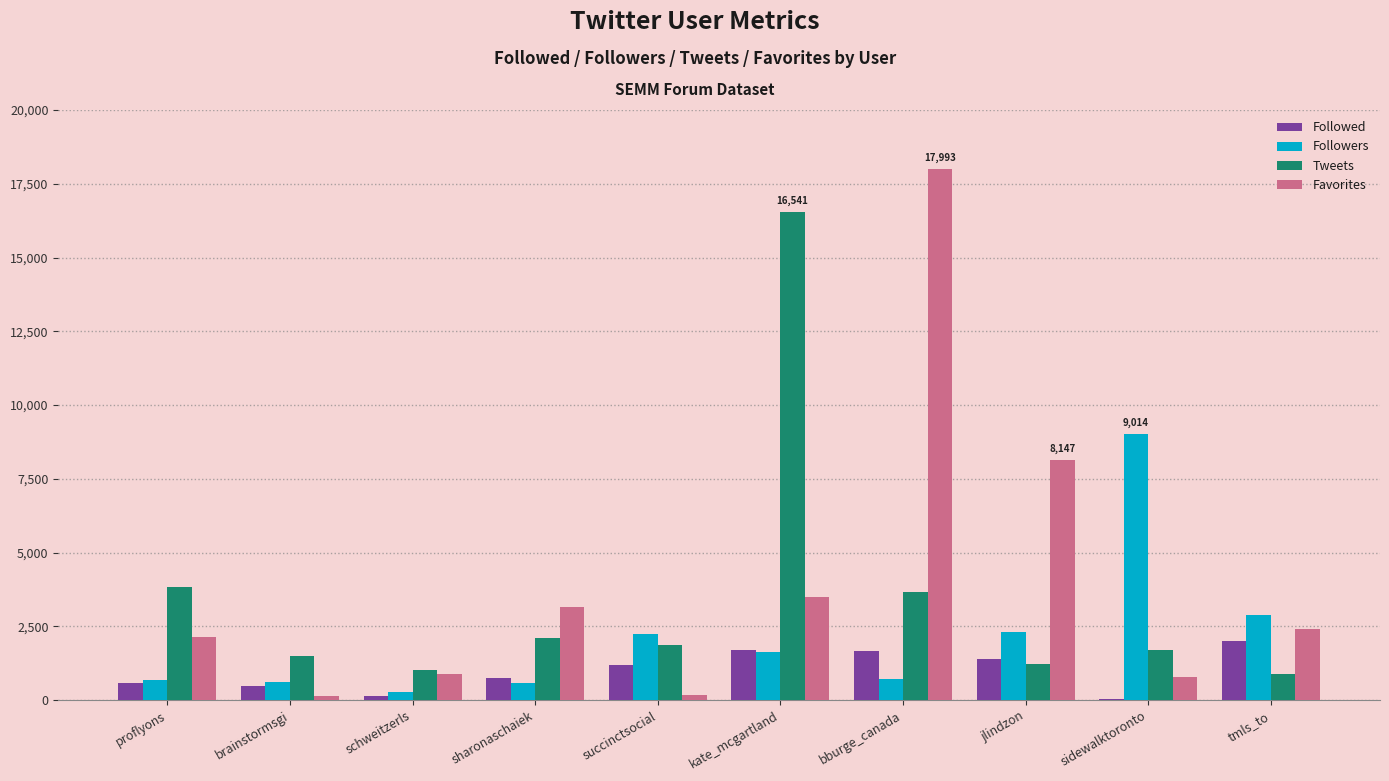

Is it true that Followers equals 710 at bburge_canada?

True